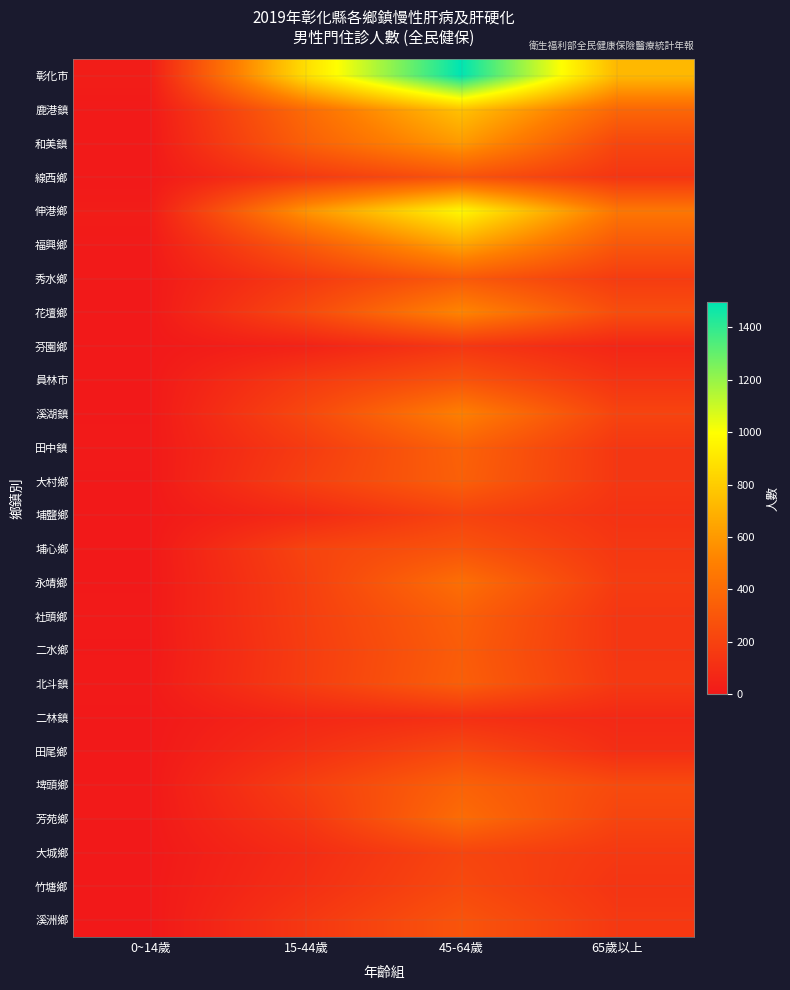

At which category is the sum across all series the highest?

45-64歲